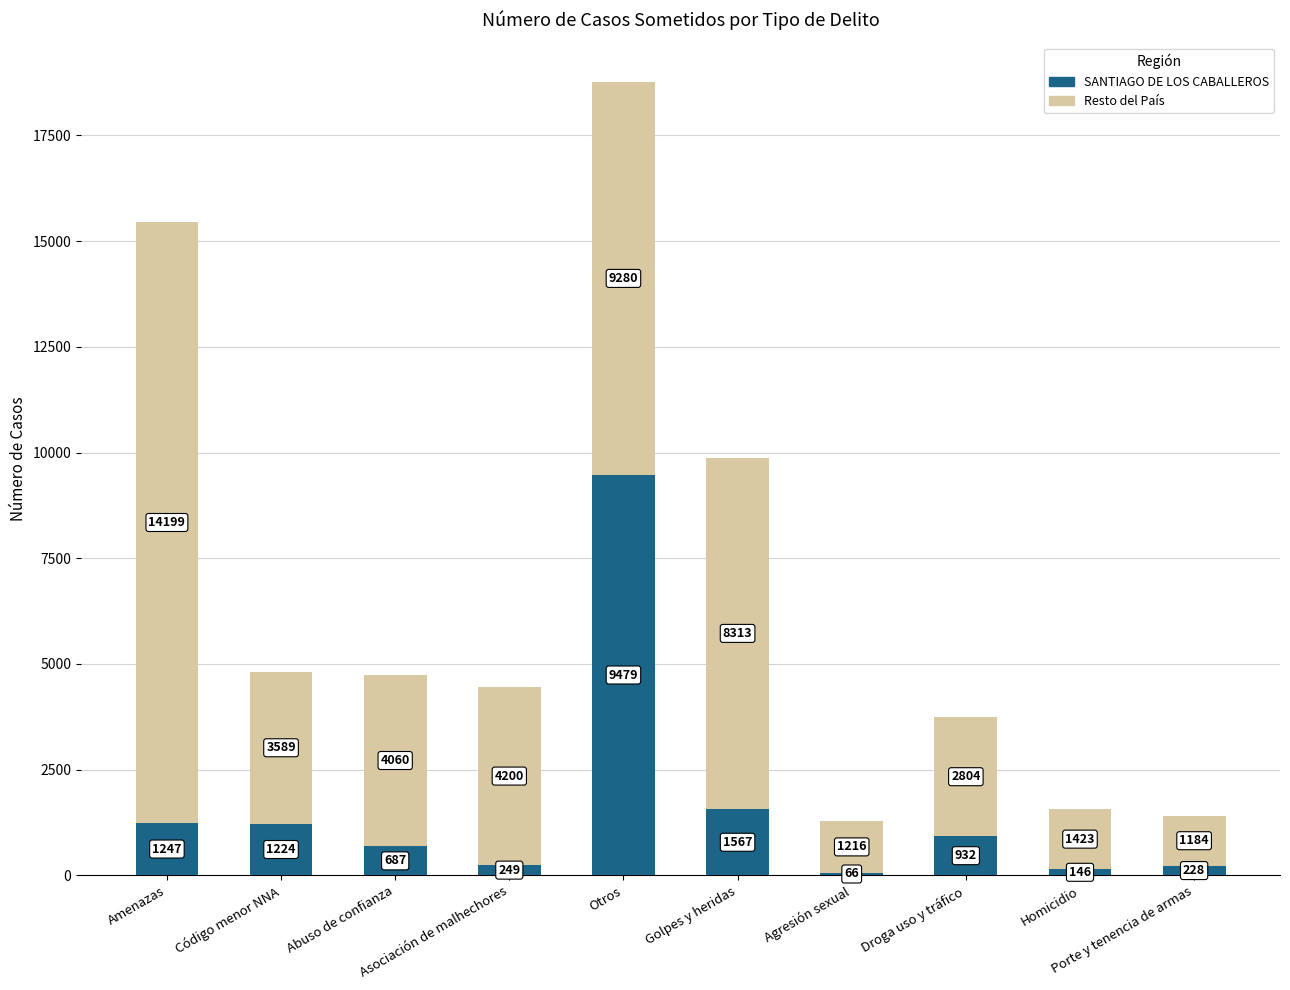

What is the maximum value for SANTIAGO DE LOS CABALLEROS?

9479